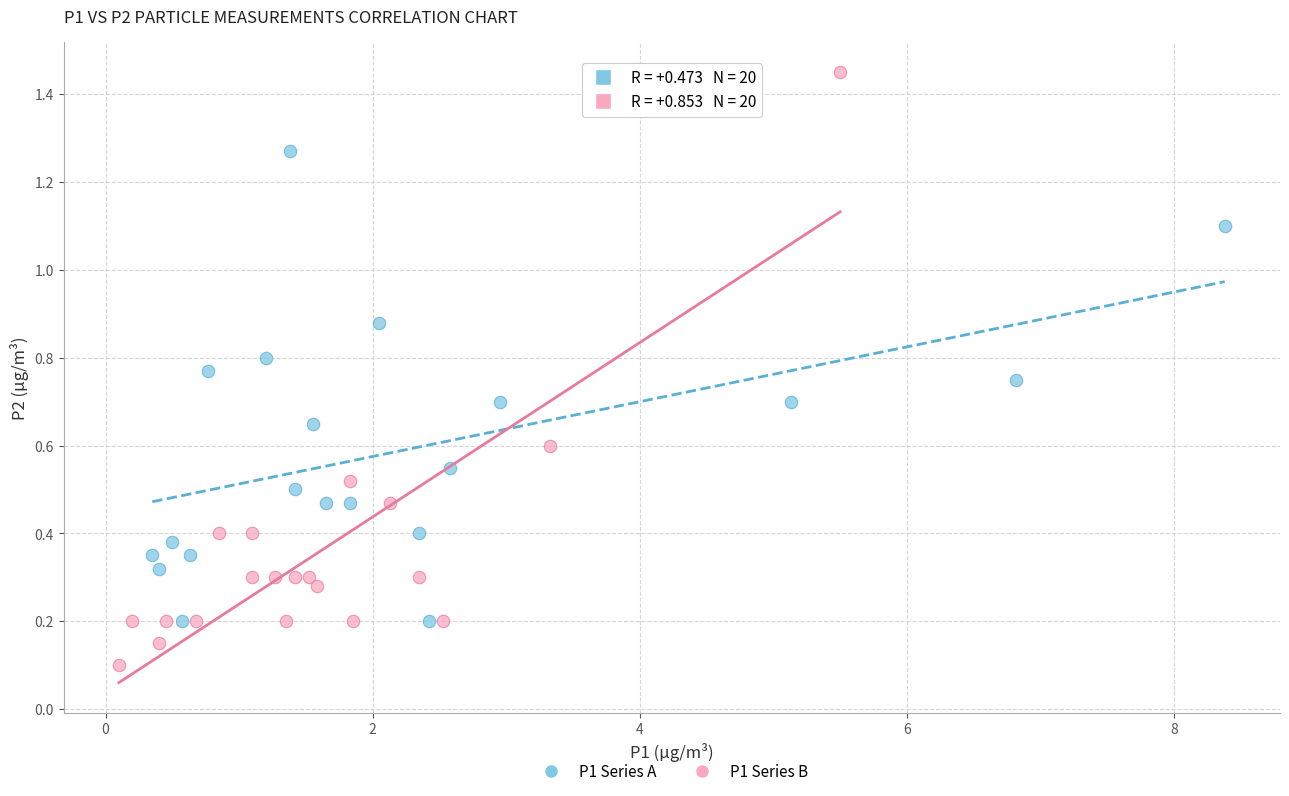

Which series contains the lowest Y value?

P1 Series B